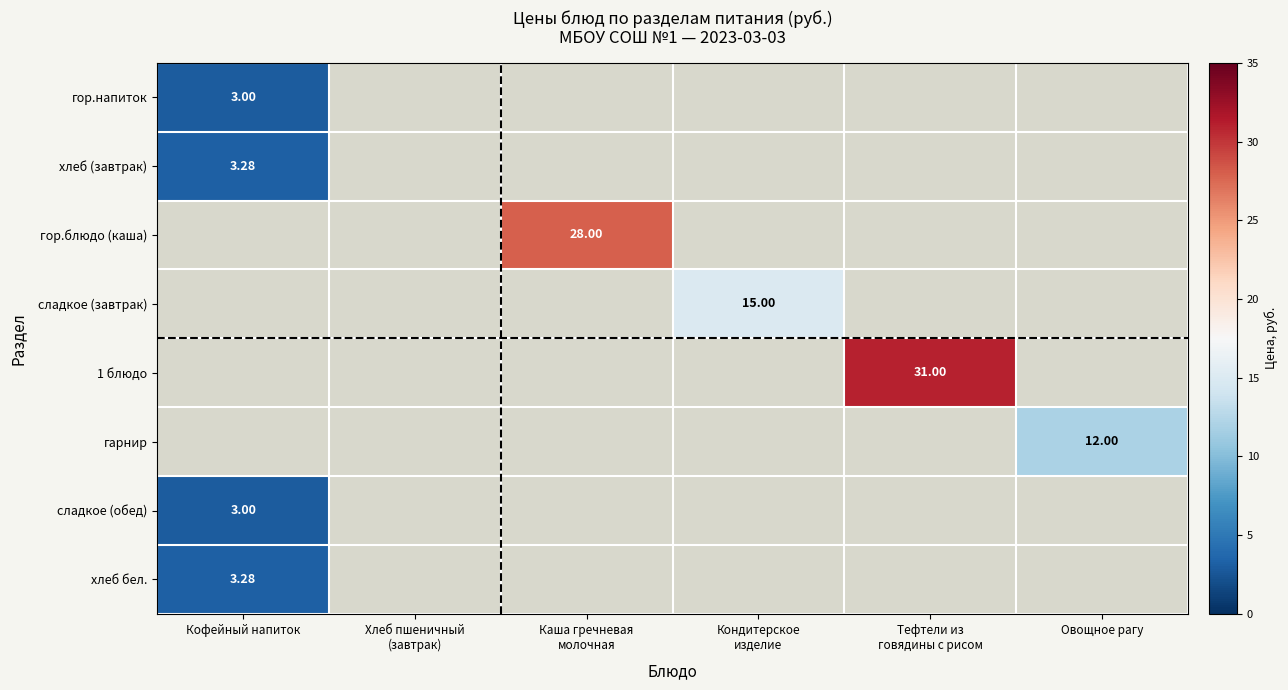

What is the minimum value for хлеб (завтрак)?

3.3